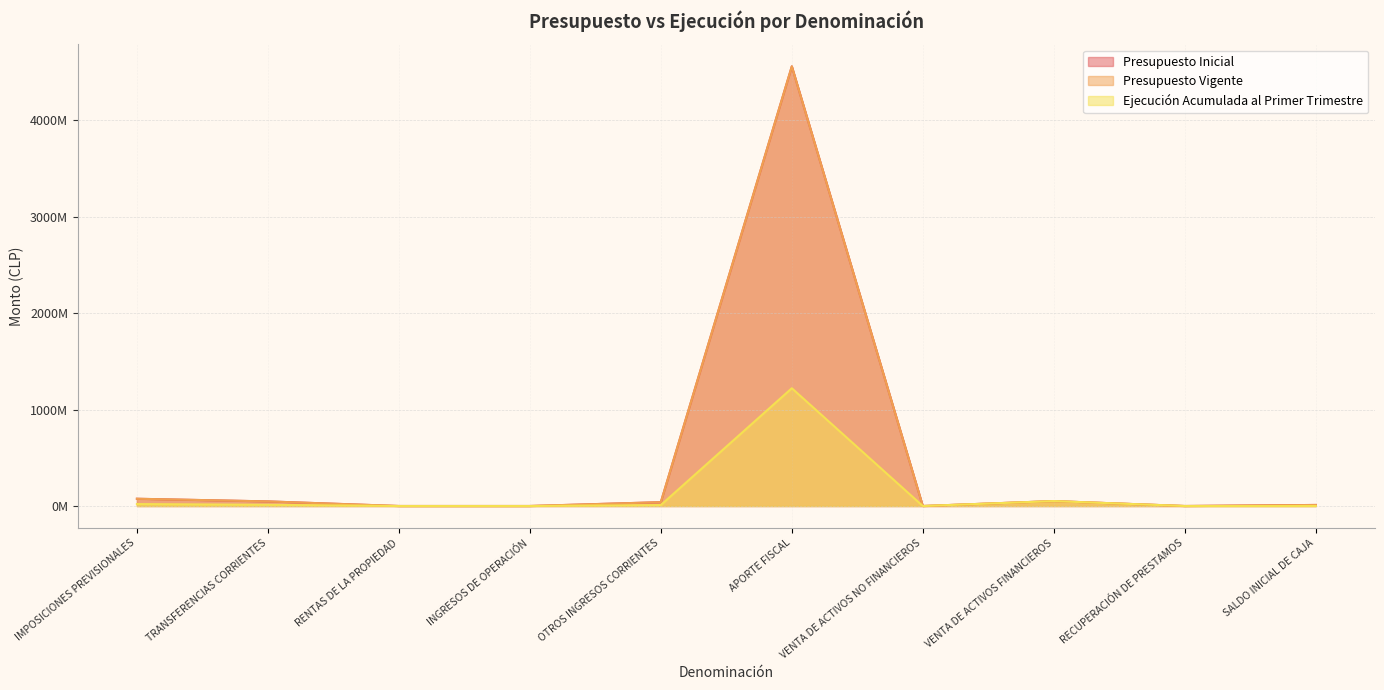

What is the difference between the maximum and minimum values in the Presupuesto Inicial series?

4557704598